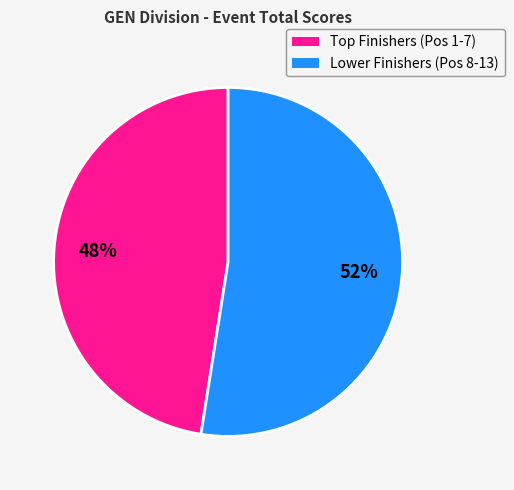

Does any single category account for the majority?

Yes